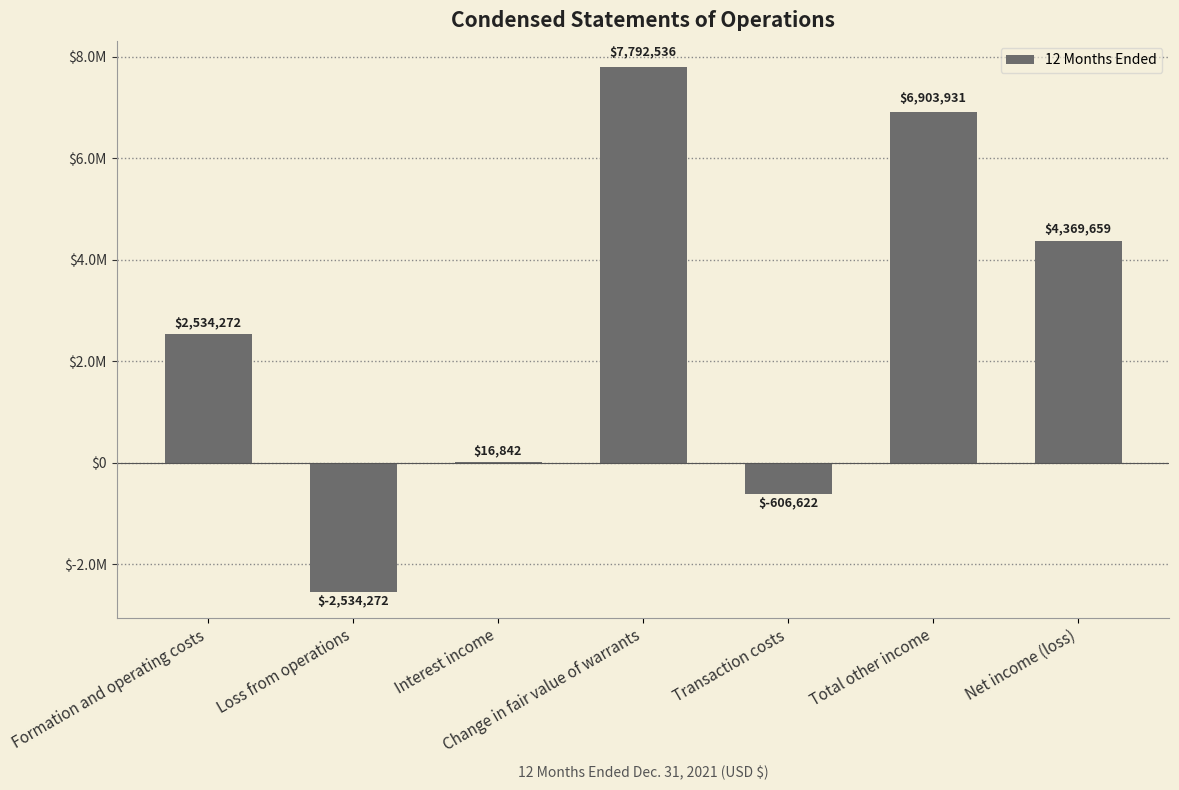

What is the label of the 4th bar from the left?

Change in fair value of warrants